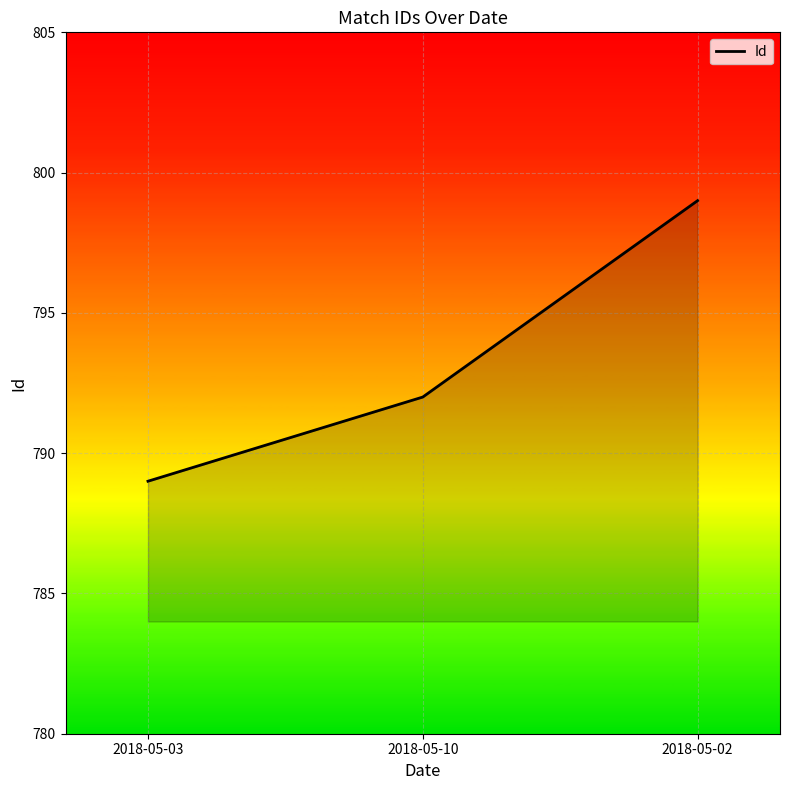

Rank the categories by value from highest to lowest.

2018-05-02, 2018-05-10, 2018-05-03